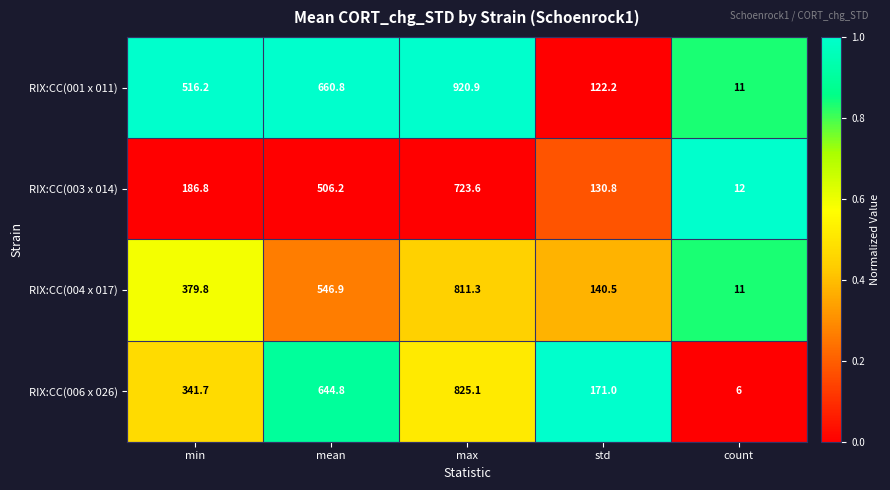

Reading right to left, transcribe all the data shown in this chart.

RIX:CC(001 x 011): 11.0	122.2	920.9	660.8	516.2
RIX:CC(003 x 014): 12.0	130.8	723.6	506.2	186.8
RIX:CC(004 x 017): 11.0	140.5	811.3	546.9	379.8
RIX:CC(006 x 026): 6.0	171.0	825.1	644.8	341.7